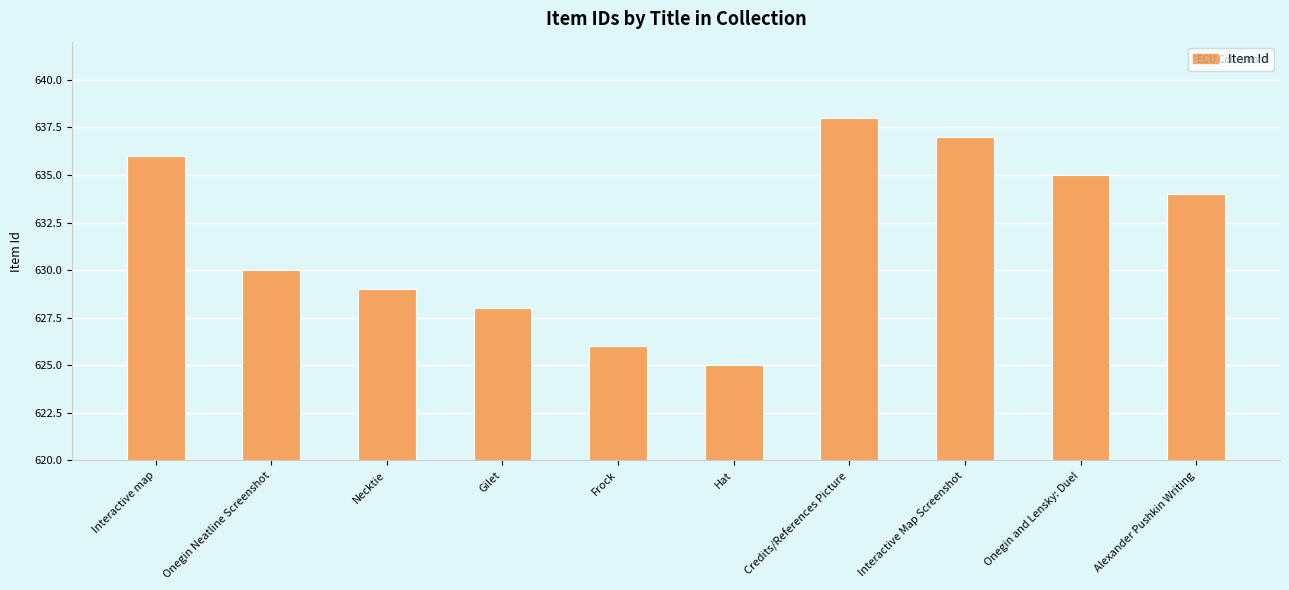

Rank the categories by value from lowest to highest.

Hat, Frock, Gilet, Necktie, Onegin Neatline Screenshot, Alexander Pushkin Writing, Onegin and Lensky: Duel, Interactive map, Interactive Map Screenshot, Credits/References Picture